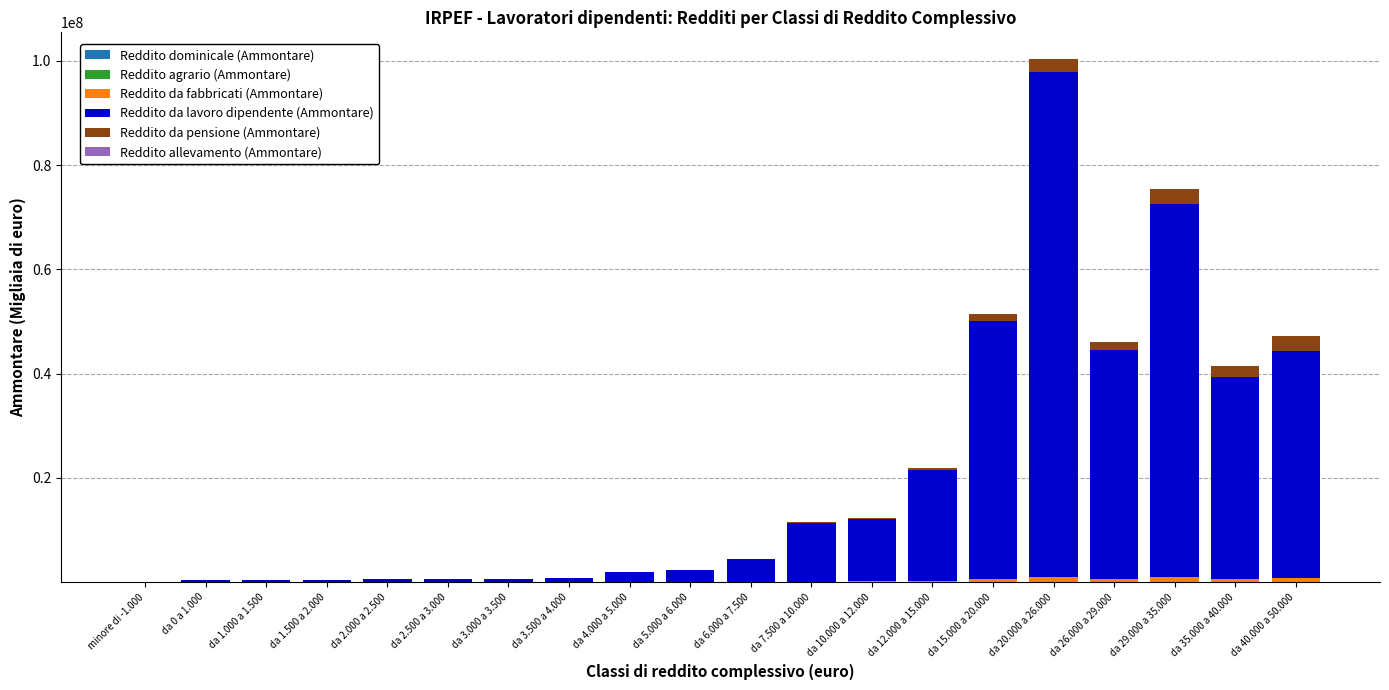

What is the difference between the second highest and minimum values in the Reddito dominicale (Ammontare) series?

21054